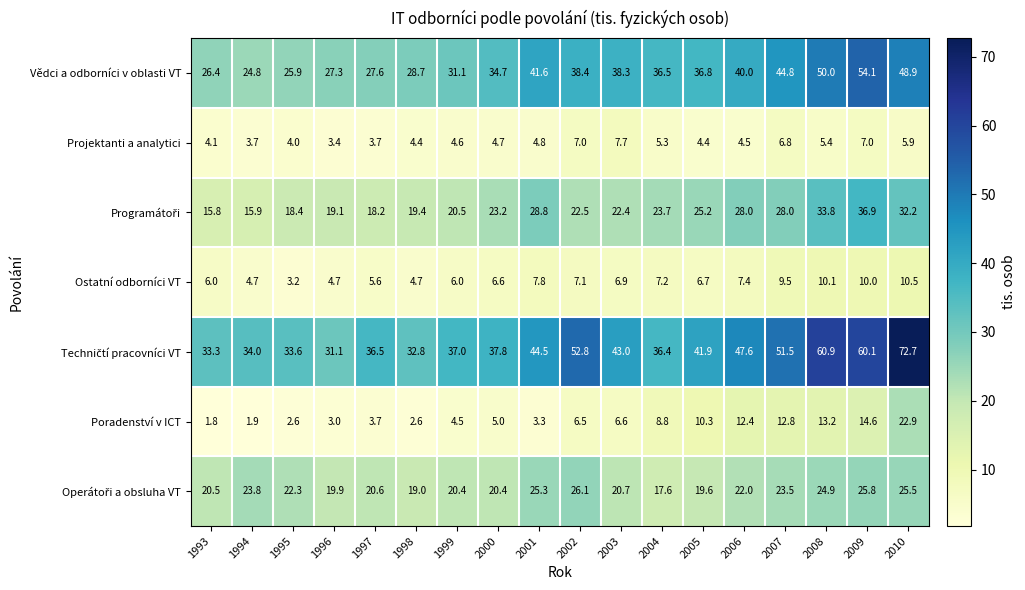

How many categories are shown in the chart?

18